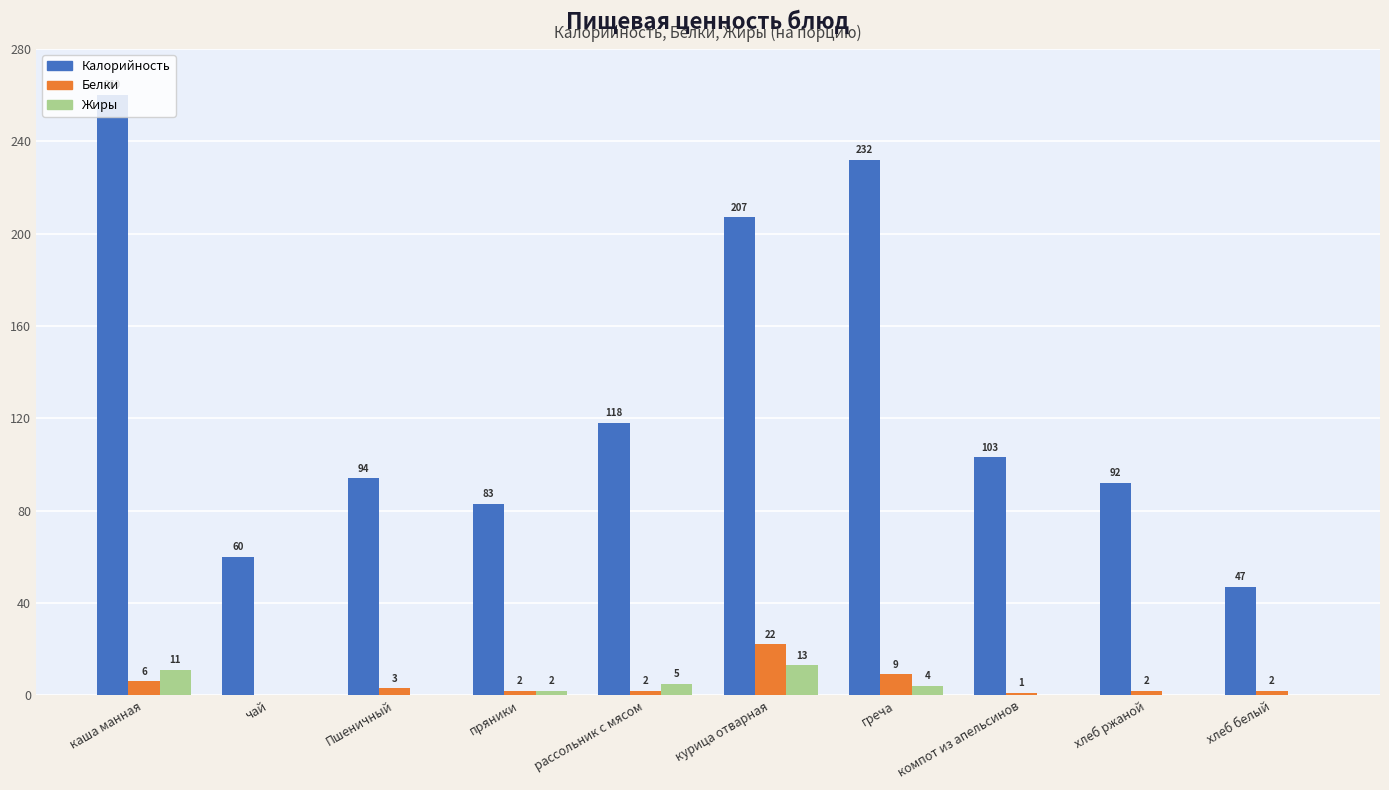

Is the value of Жиры at хлеб белый greater than the value of Калорийность at каша манная?

No